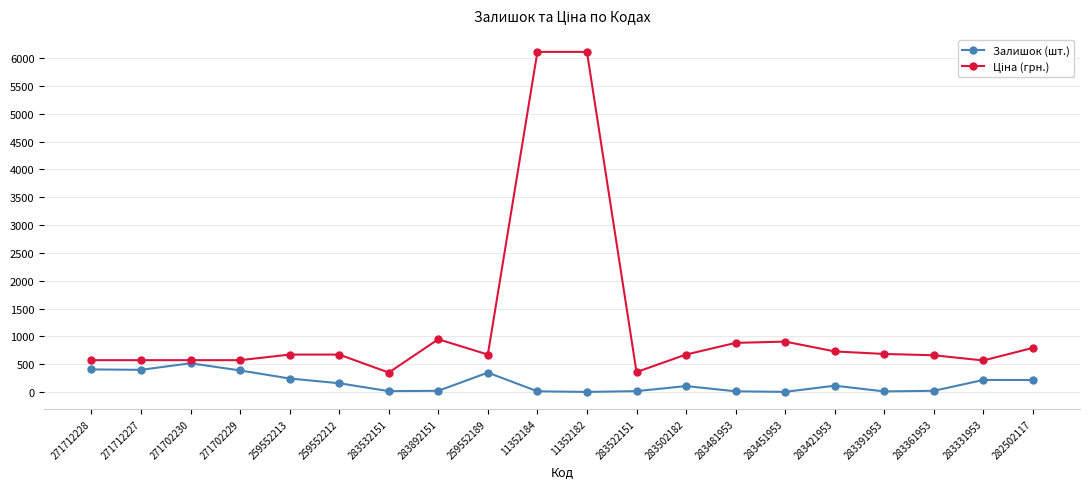

At which label does Залишок (шт.) reach its peak?

271702230